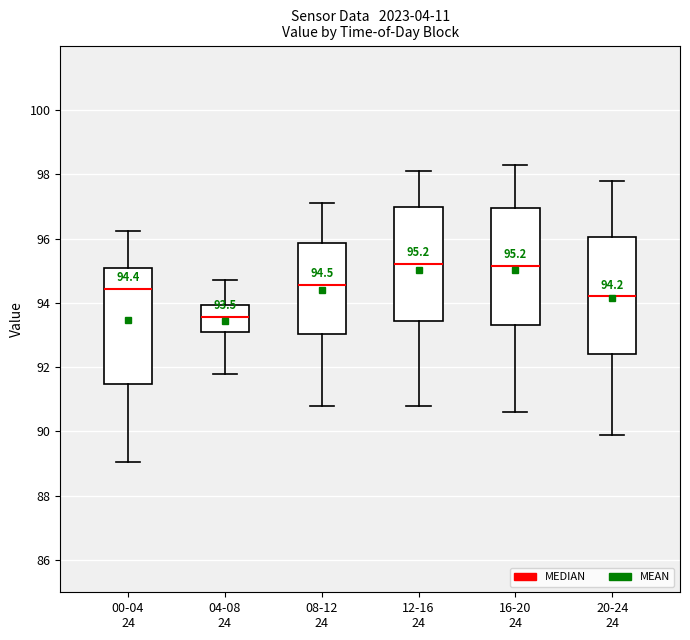

Which box has the lowest median line?

04-08 24